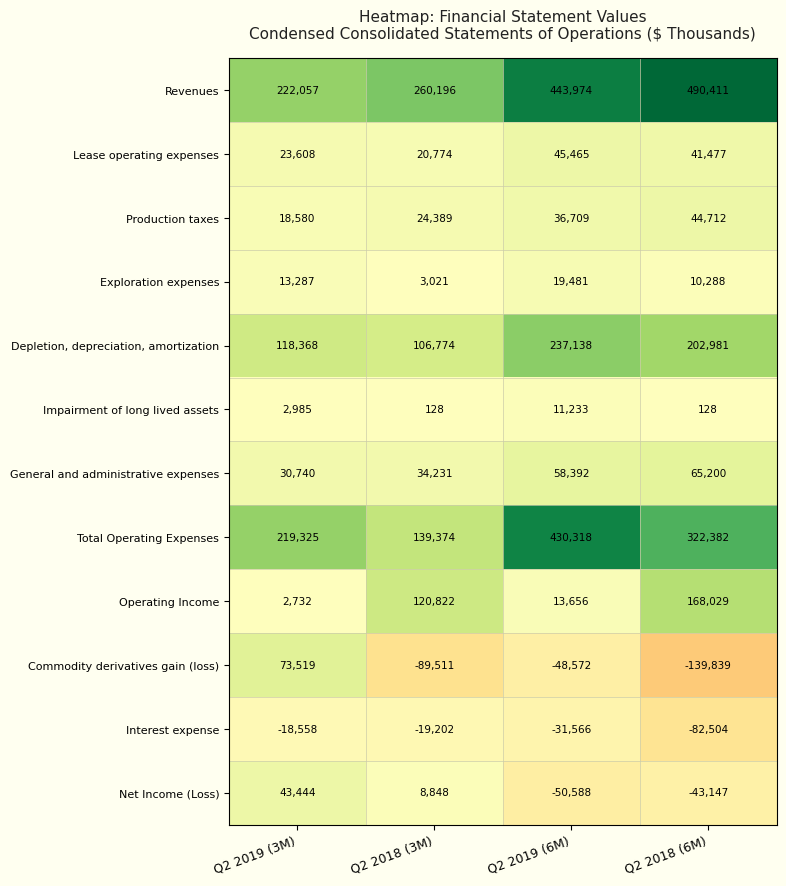

What is the average value of the Total Operating Expenses series?

277850